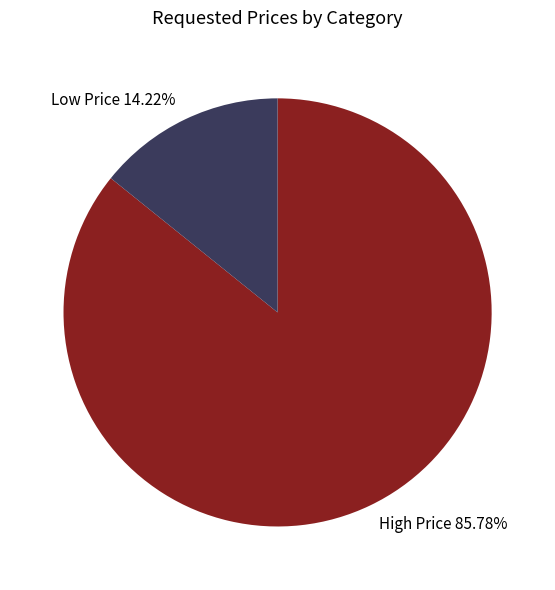

Which category has the biggest portion of the pie?

High Price 85.78%